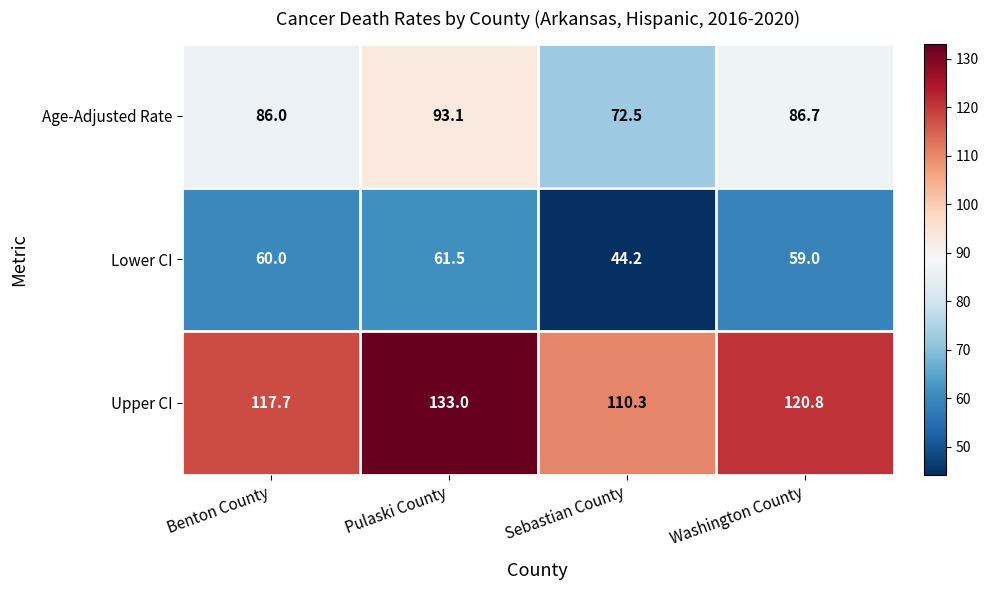

At which label does Upper CI reach its peak?

Pulaski County